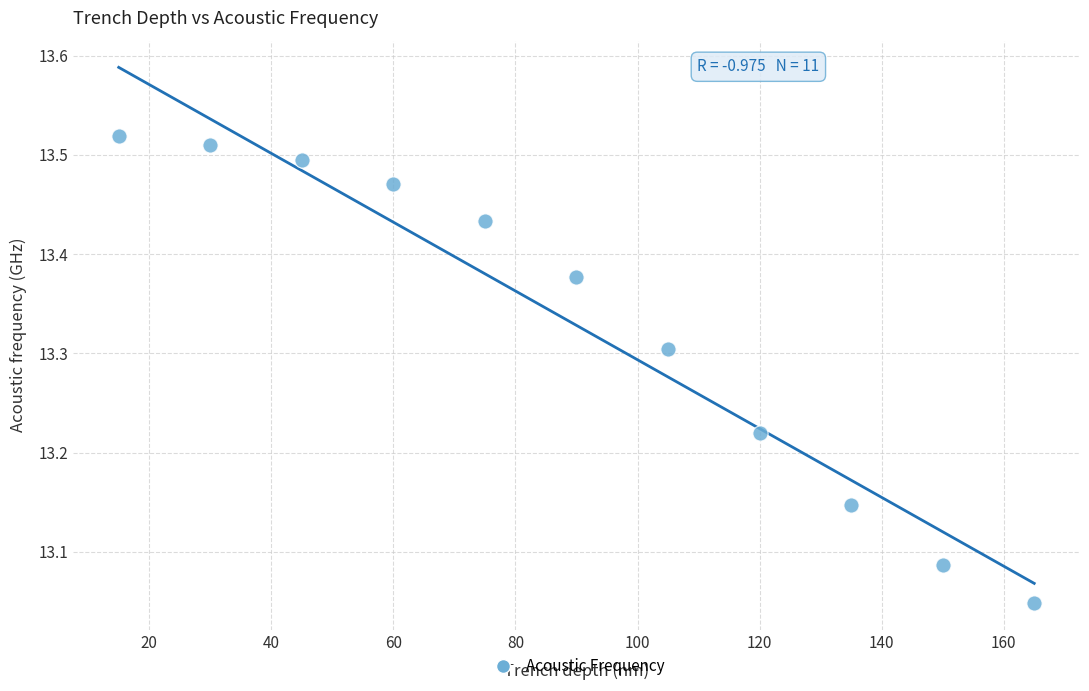

What is the range of Y values (max minus min)?

0.5